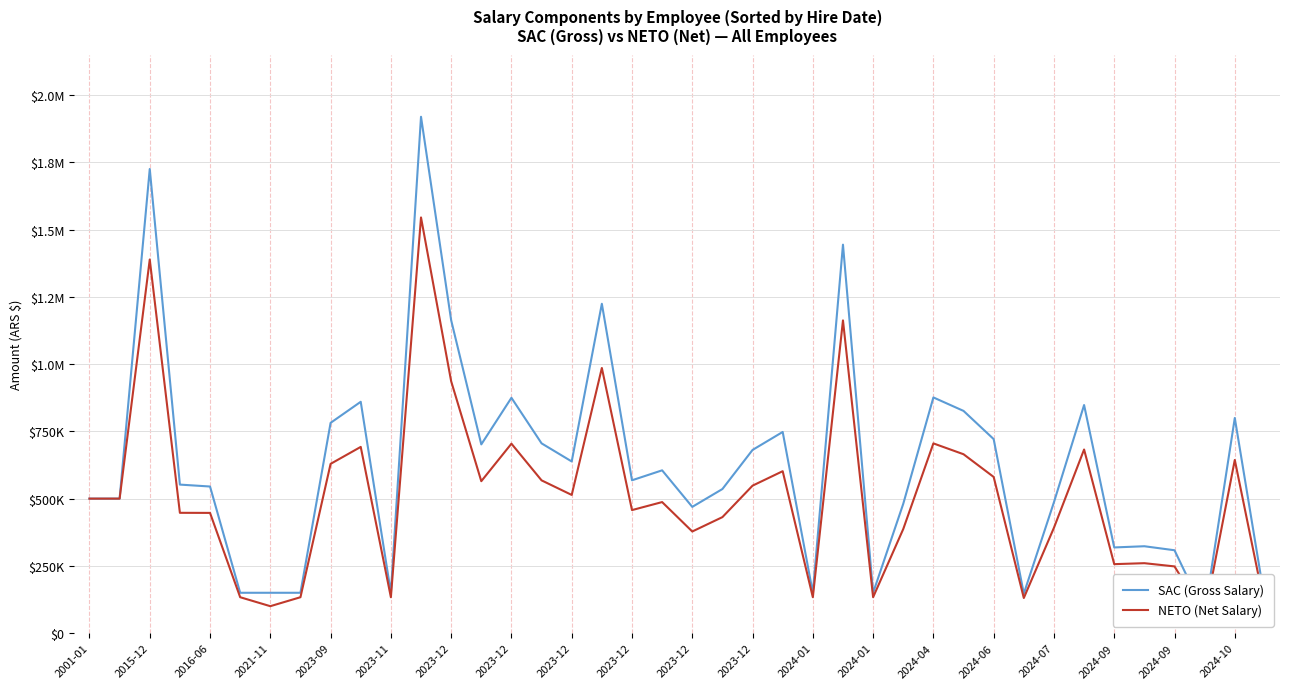

What is the sum of the NETO (Net Salary) values at 28 and 2023-12?

1397575.0